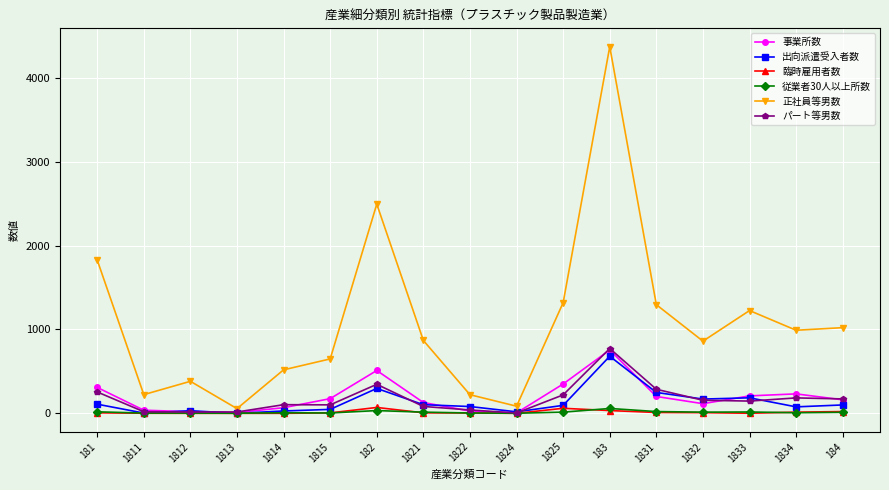

At which category does the chart reach its peak across all series?

183